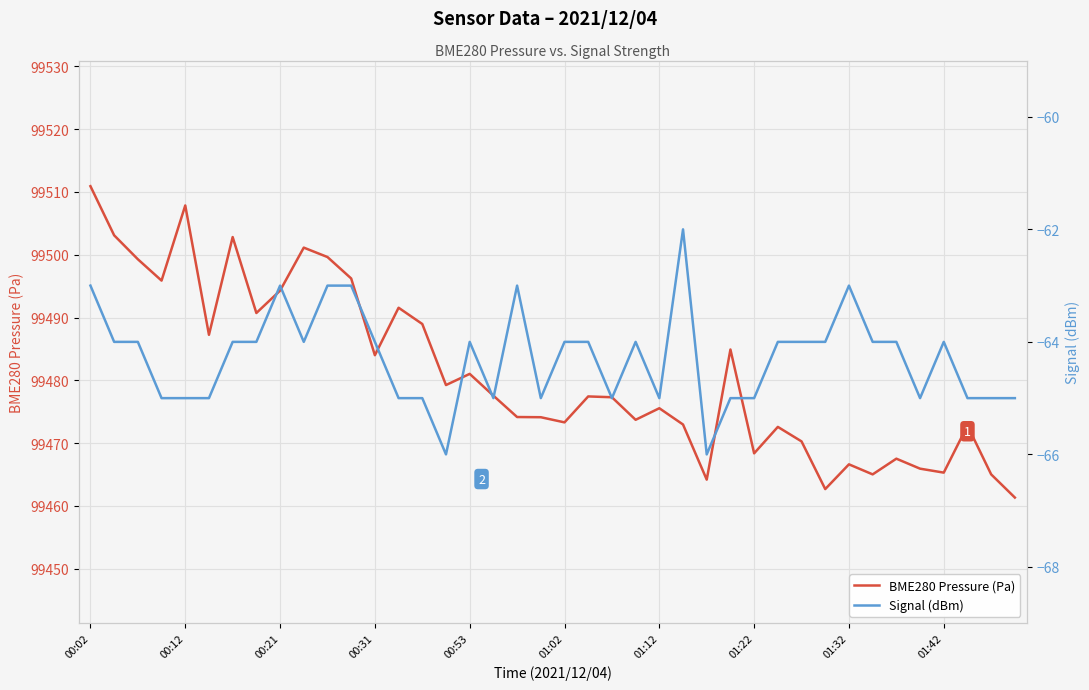

Is it true that BME280 Pressure (Pa) equals 99481.0 at 00:53?

True